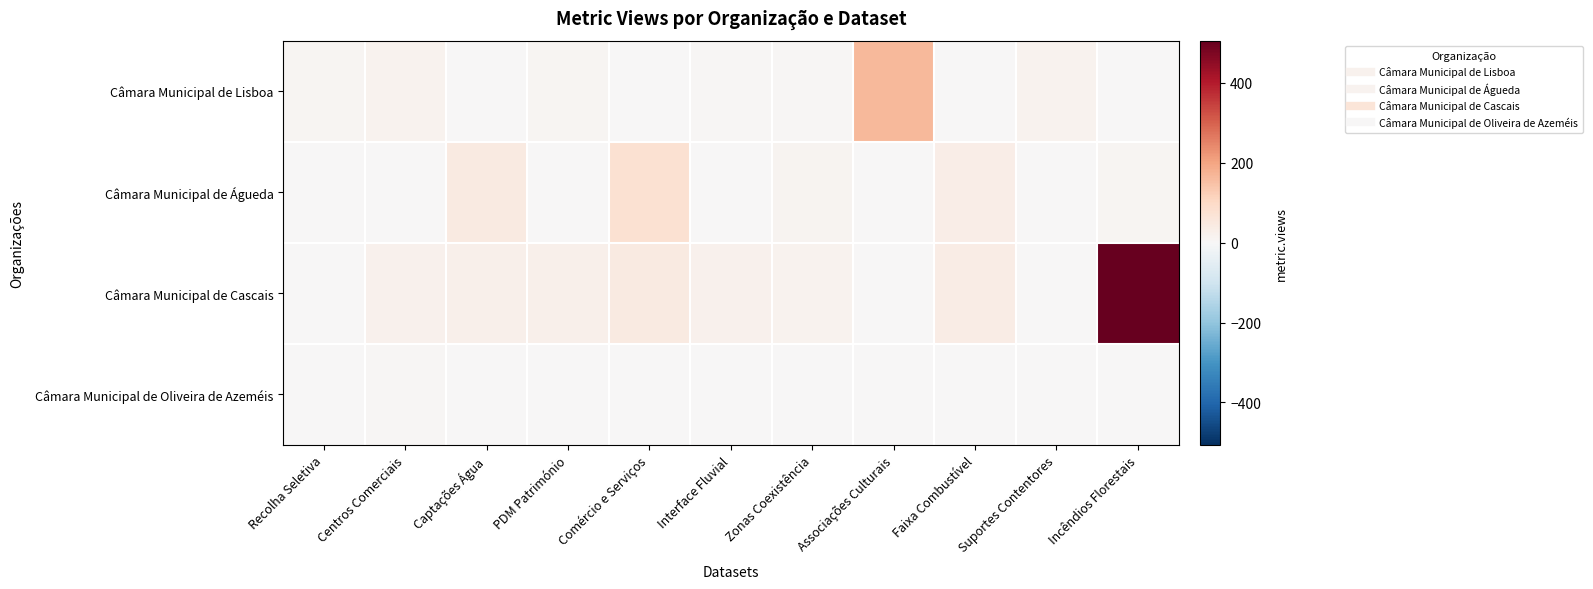

Count the number of data series in this chart.

4